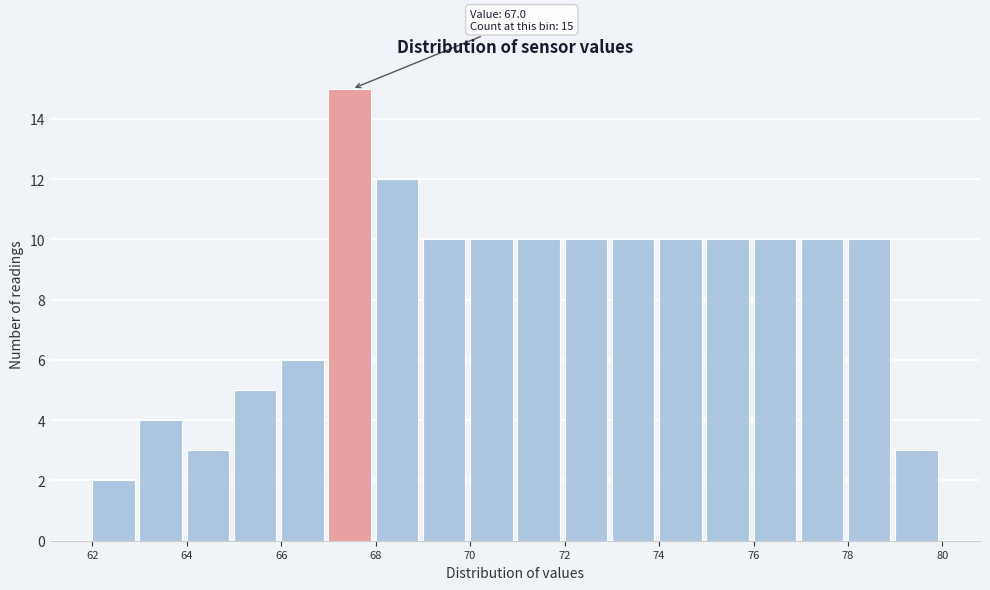

Which range on the x-axis has the tallest bar?

67 to 68